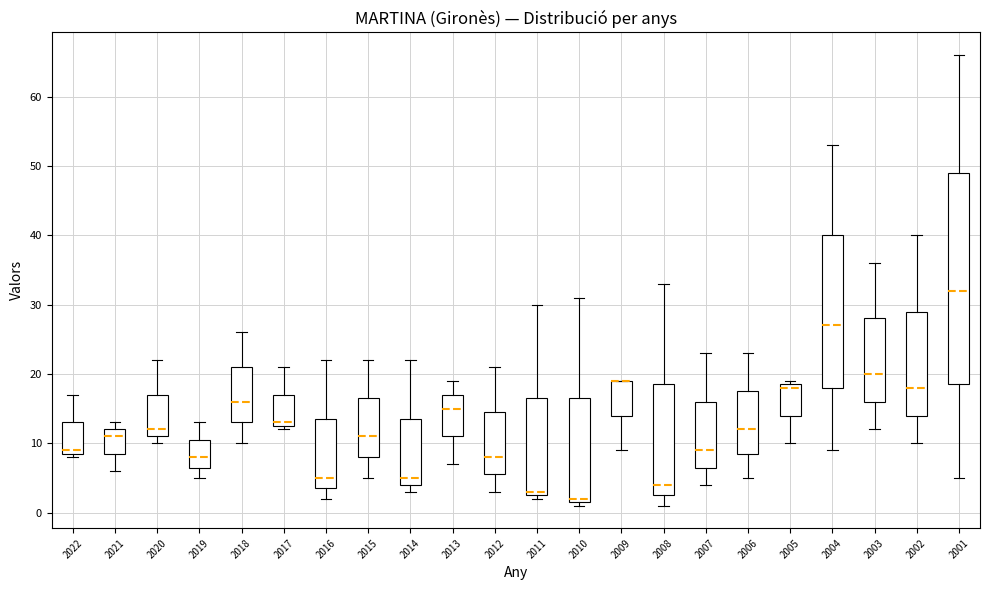

Where is the upper edge of the box at x = 2014 on the y-axis? The values are not printed on the chart, so give them approximately, as read against the axis.

14